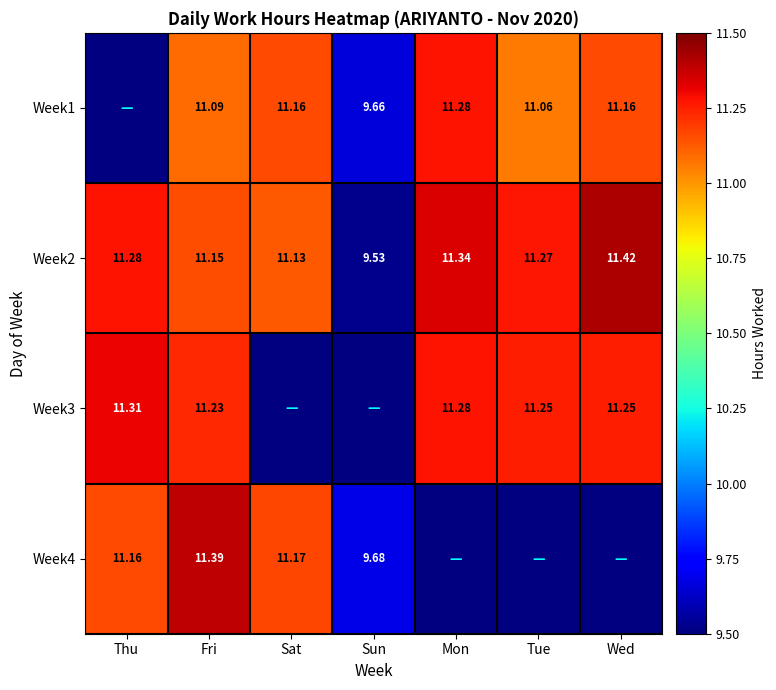

Is the value of Week1 at Mon greater than the value of Week2 at Tue?

Yes